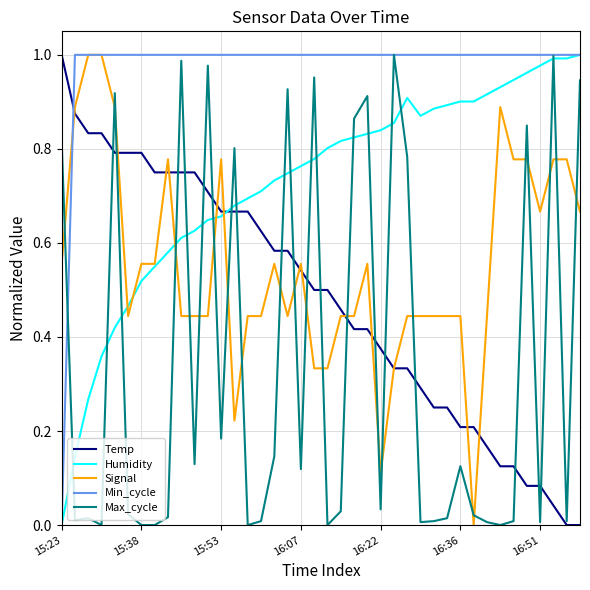

Which series ends up on top after the final intersection of Signal and Max_cycle?

Max_cycle